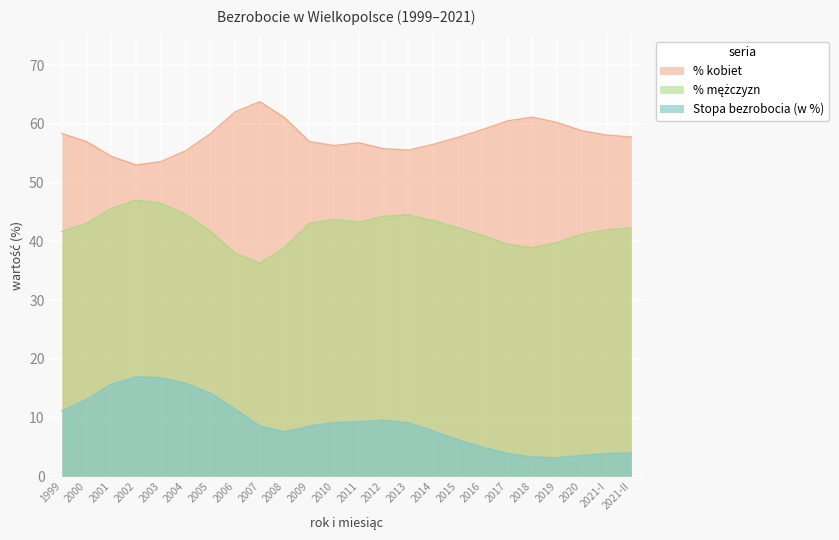

At which category does % mężczyzn reach its first local valley?

2007